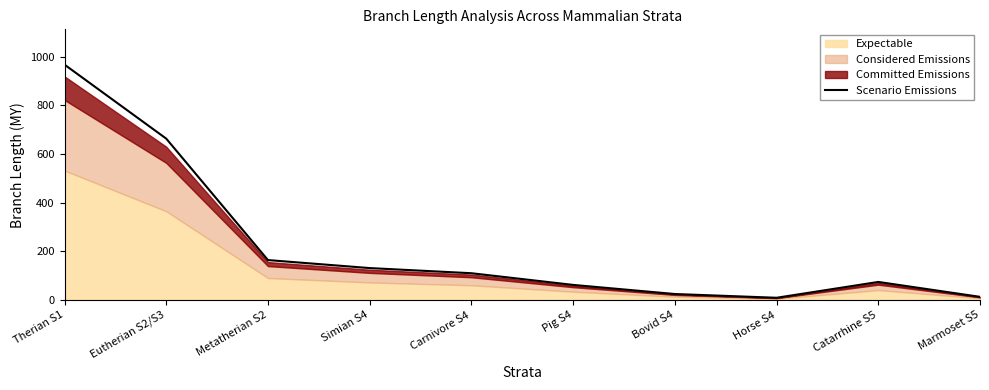

Is it true that the value at Simian S4 is 28.2?

False